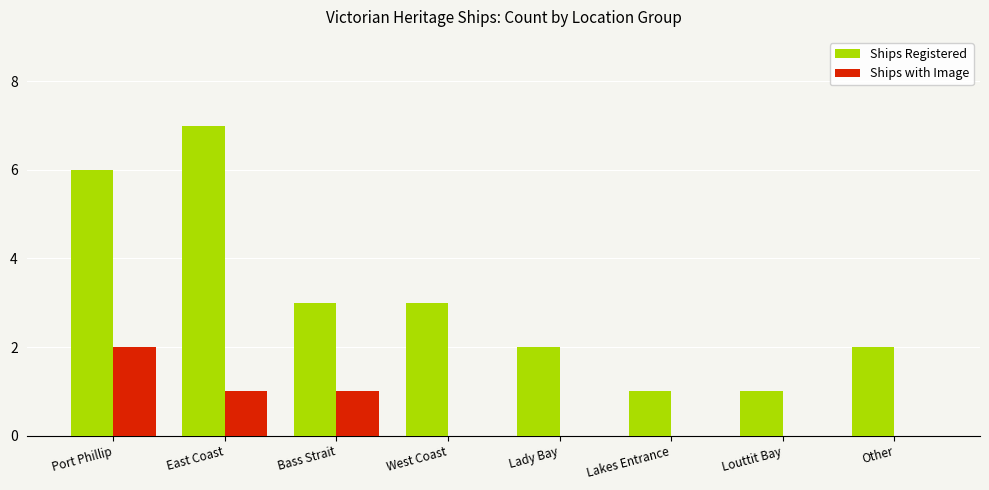

Read the Ships with Image value at East Coast.

1